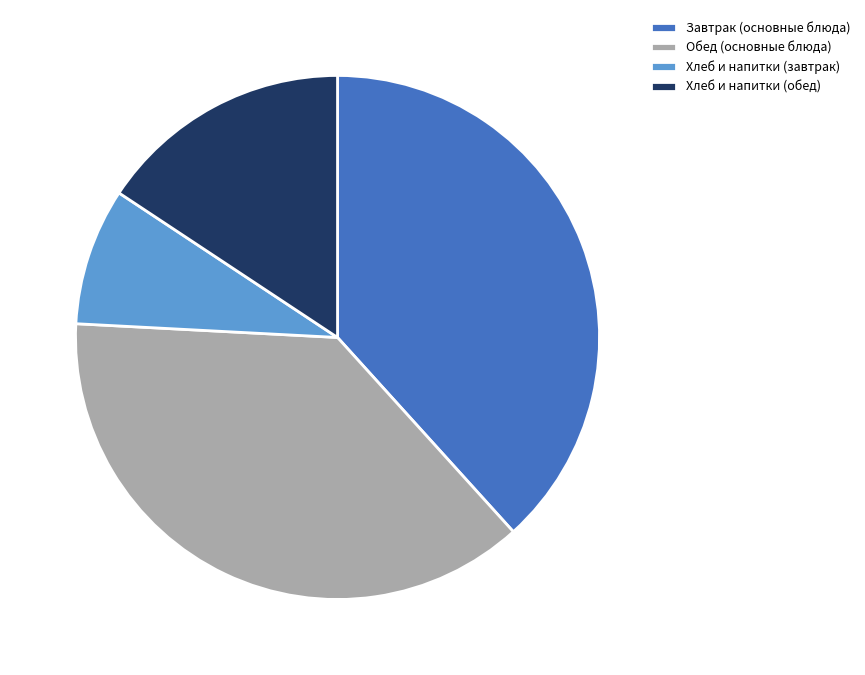

How many segments does this pie chart have?

4